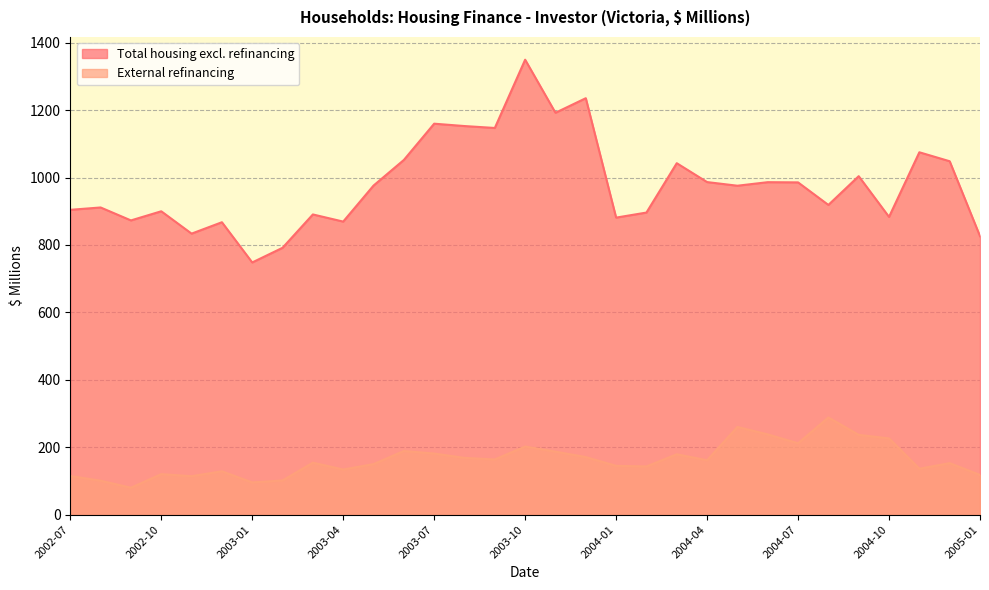

At which label is Total housing excl. refinancing closest to 1048?

2004-12